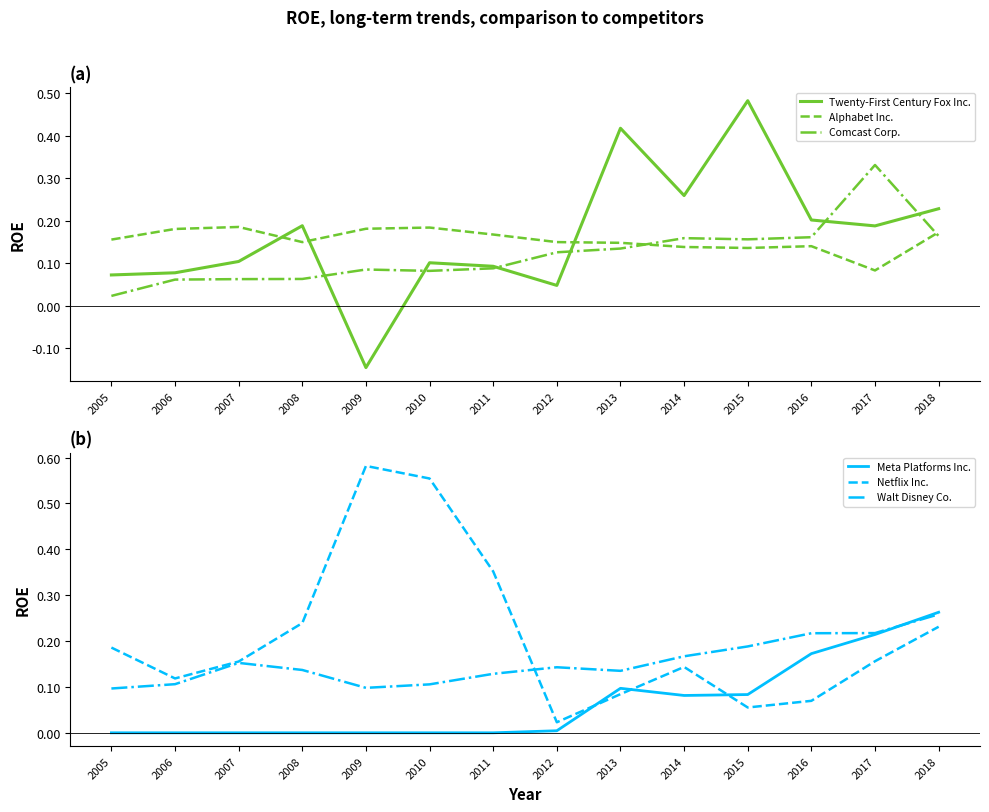

Where is the first local maximum for Netflix Inc.?

2009